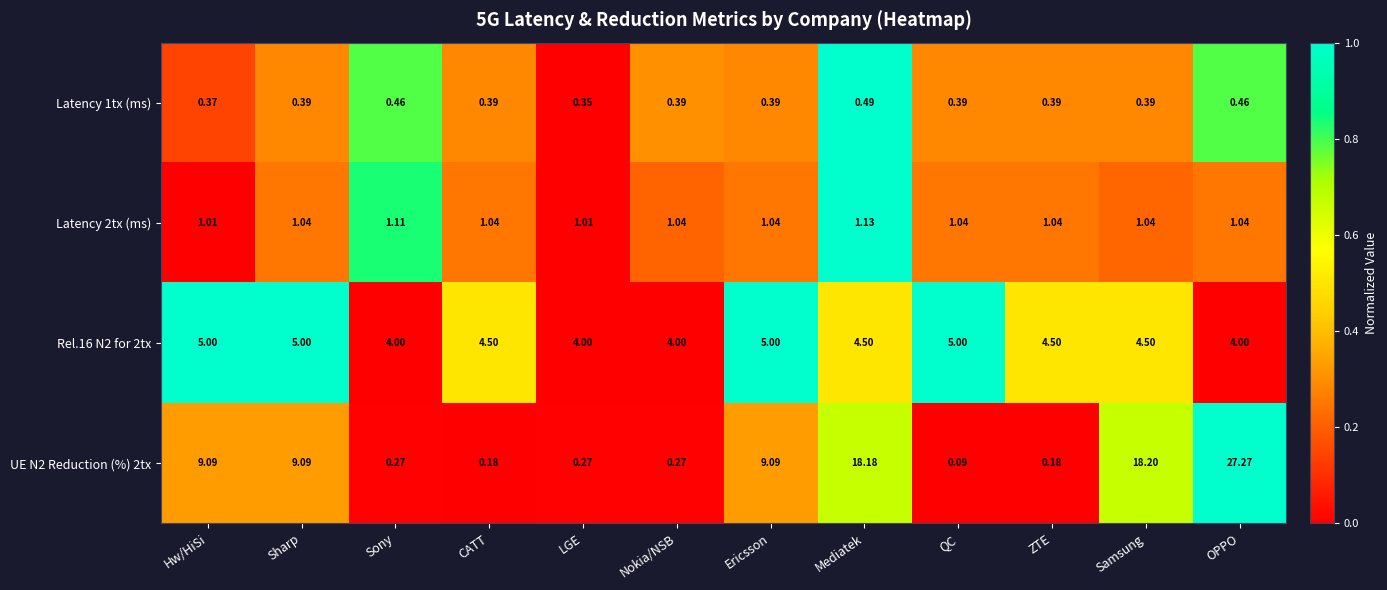

At how many categories does at least one series exceed 0?

12